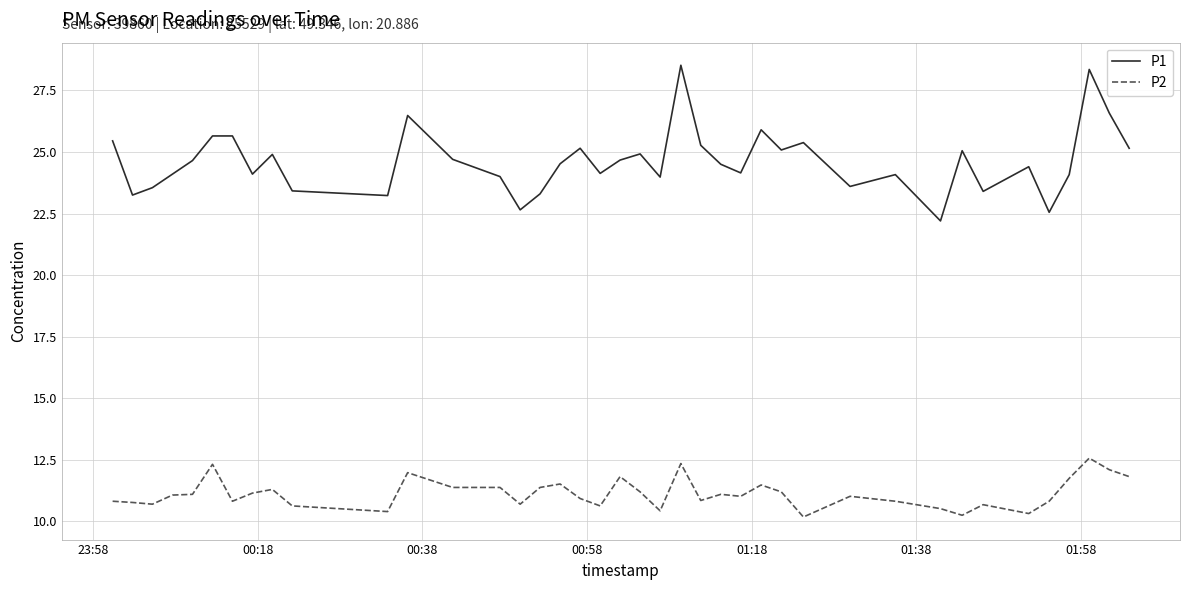

What is the maximum value for P2?

12.6